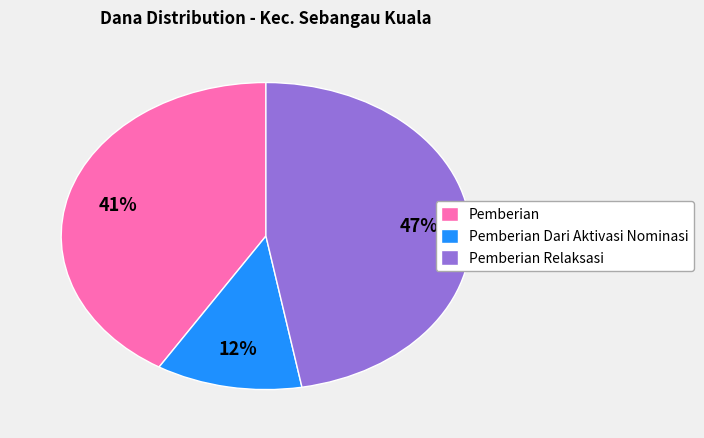

Is it true that Pemberian Dari Aktivasi Nominasi is 12% of the pie?

True